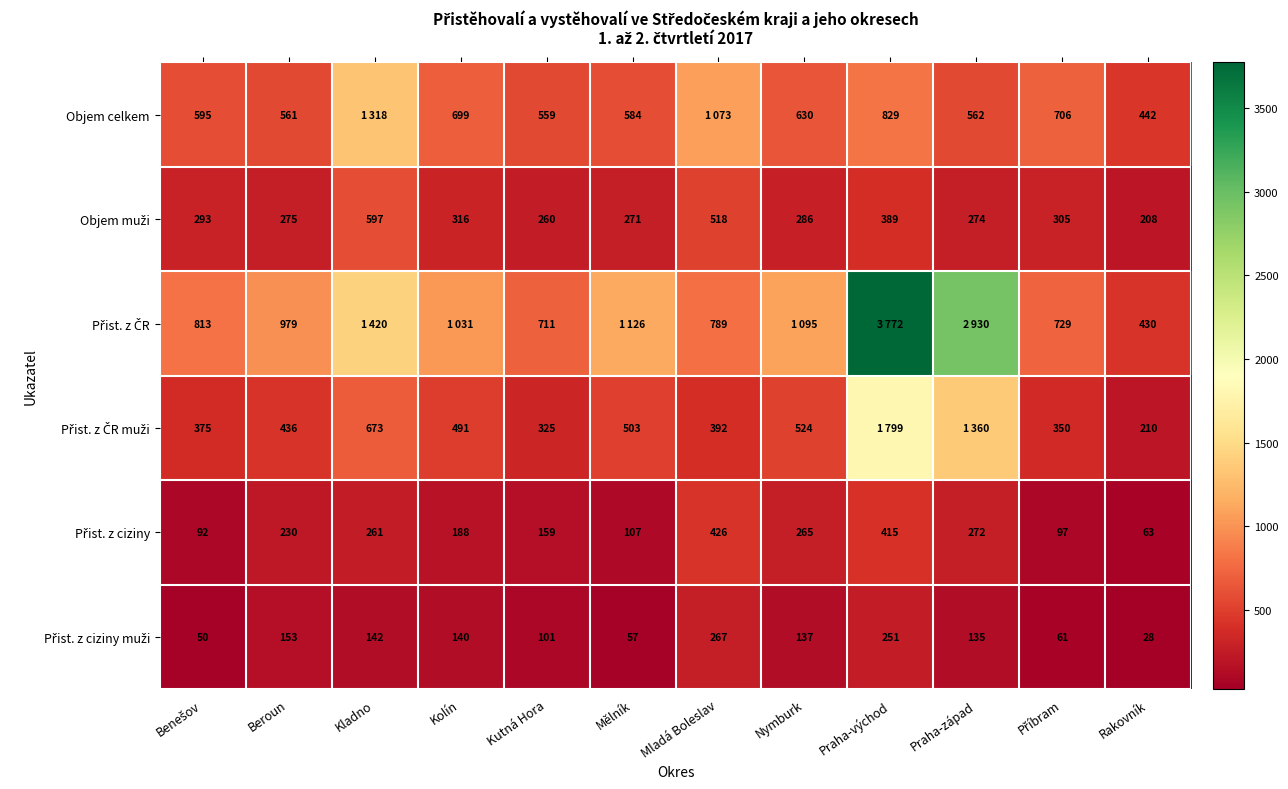

What is the spread (max minus min) of values at Kutná Hora?

610